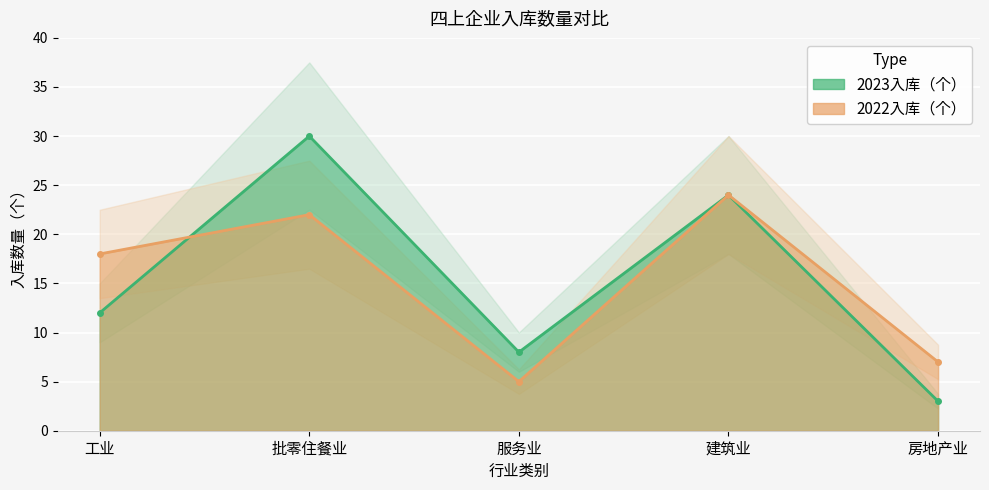

Which series has the widest spread of values?

2023入库（个）